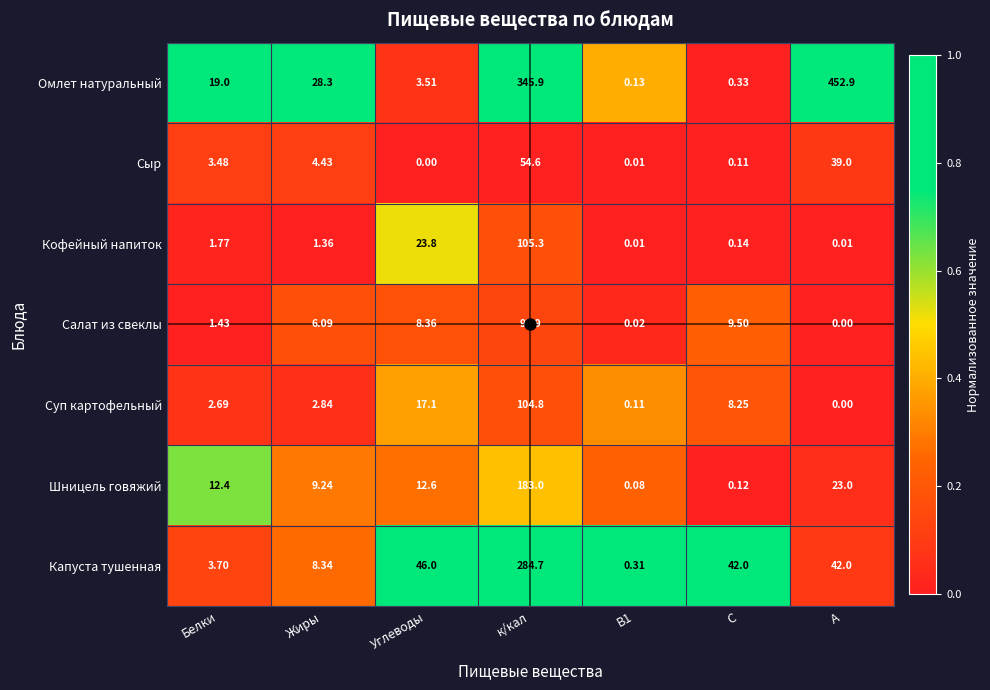

Which category has the lowest value in the Сыр series?

Углеводы